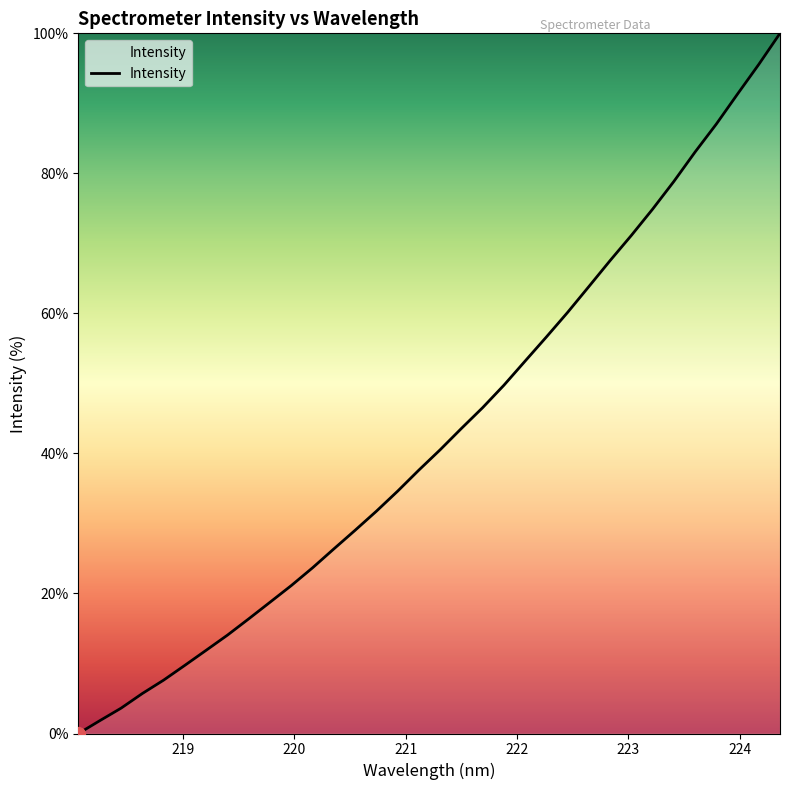

What is the greatest value displayed?

100.0